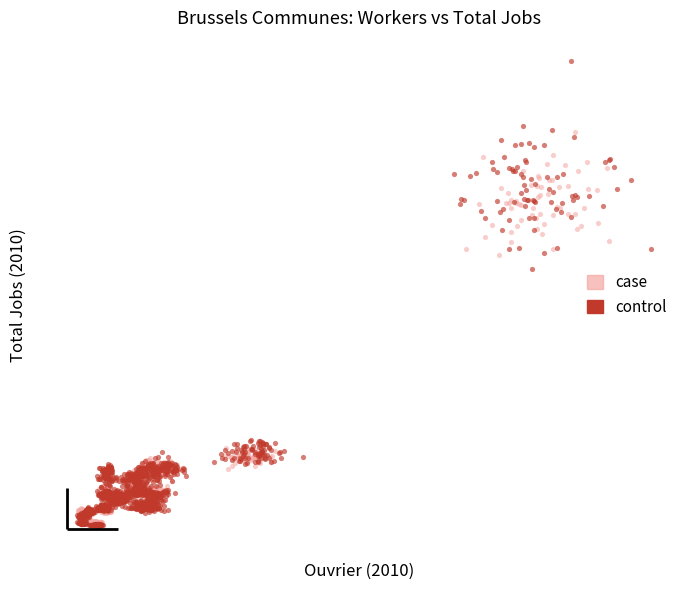

What are all the series names shown in the legend?

case, control